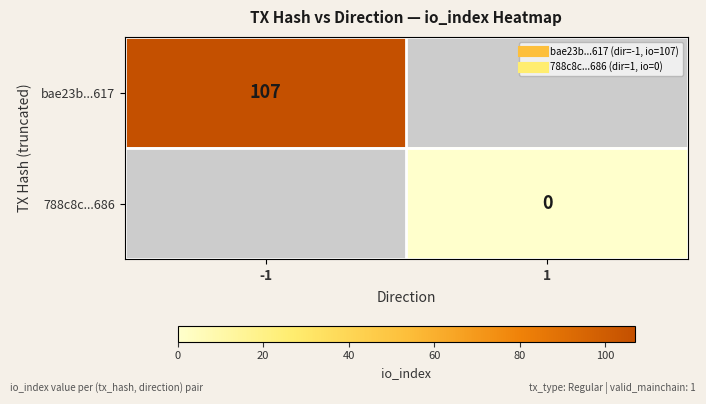

Which has a higher value, 1 or -1?

-1